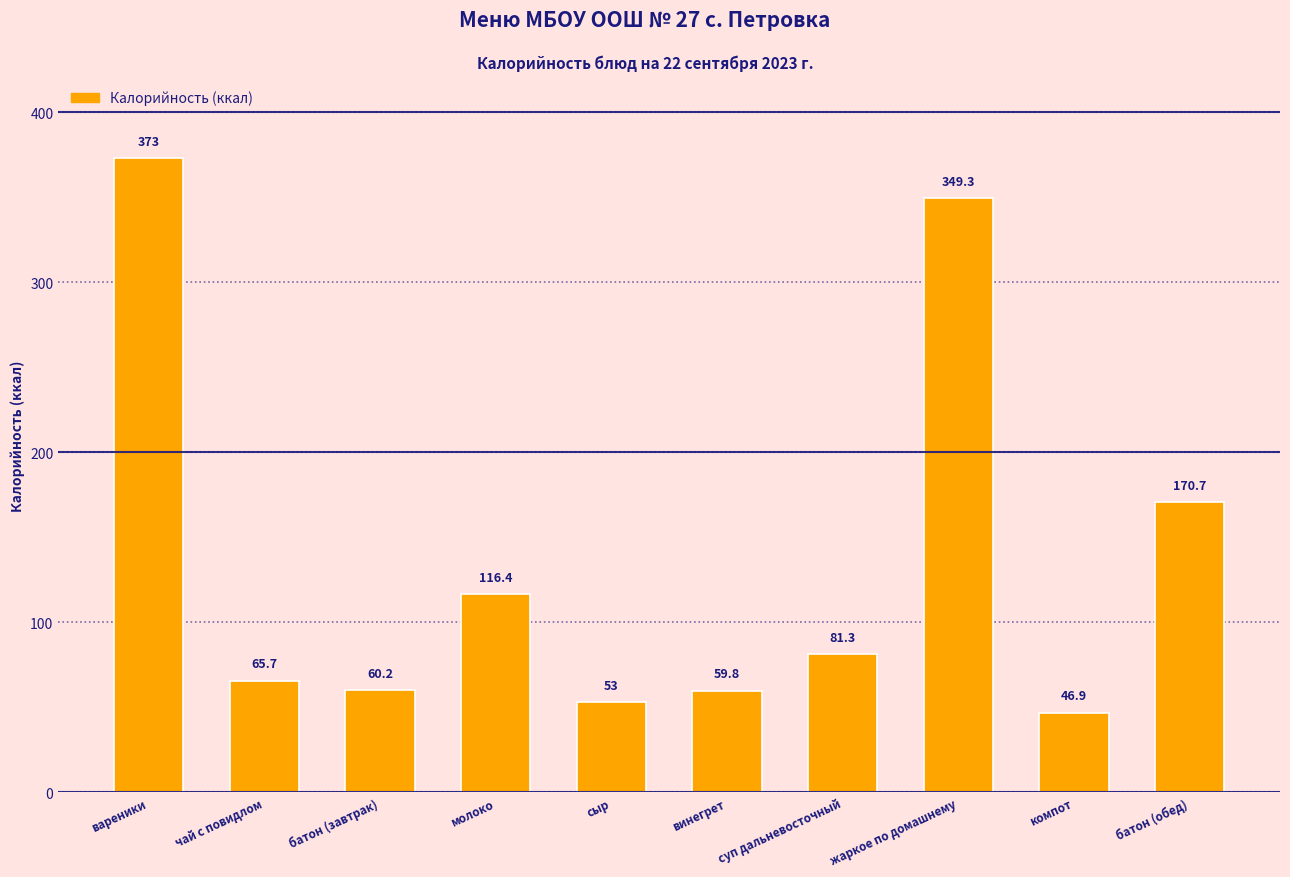

What is the sum of all values?

1376.3